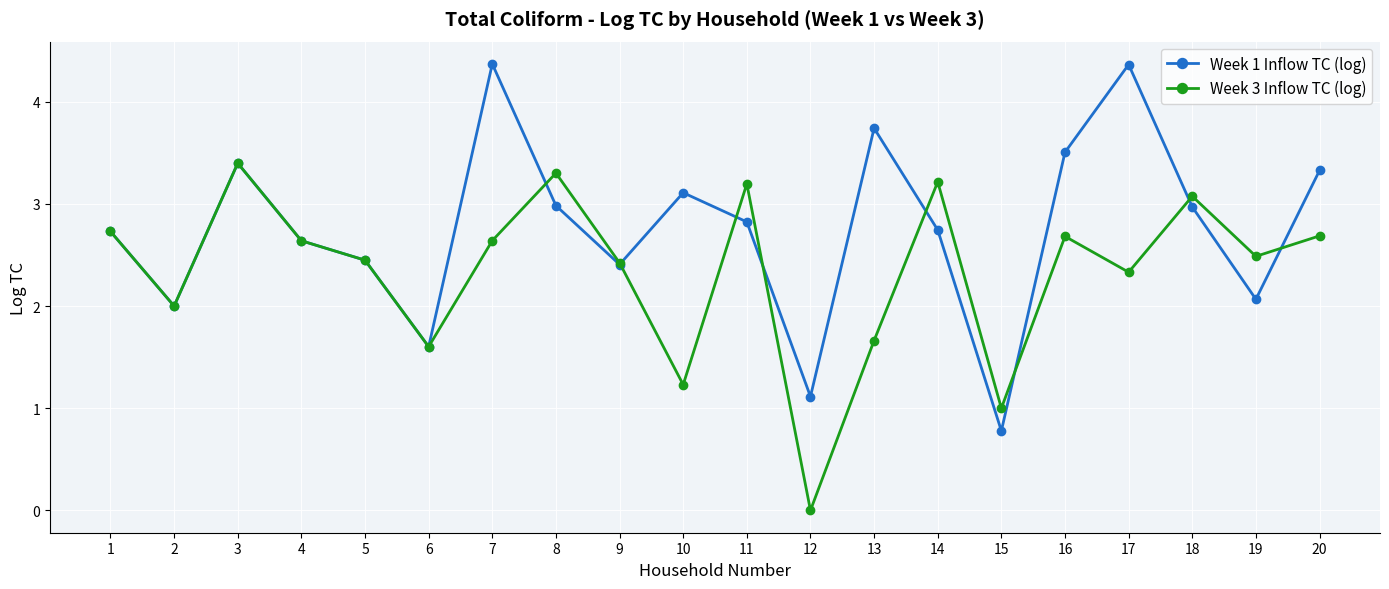

Rank the series by their maximum value, from highest to lowest.

Week 1 Inflow TC (log), Week 3 Inflow TC (log)